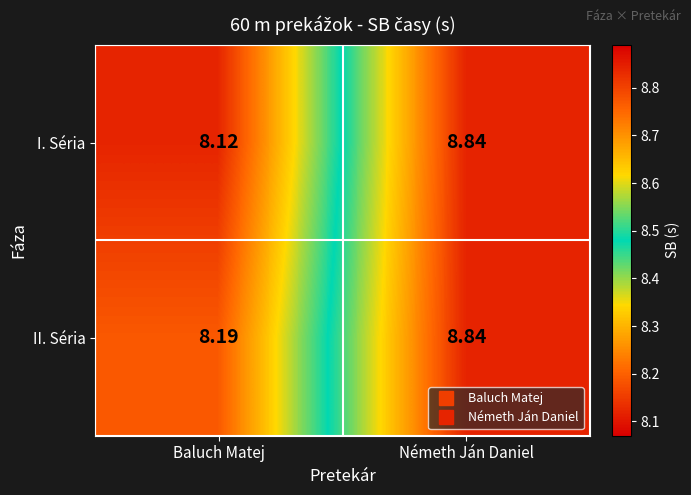

At which category does the chart reach its minimum across all series?

Baluch Matej